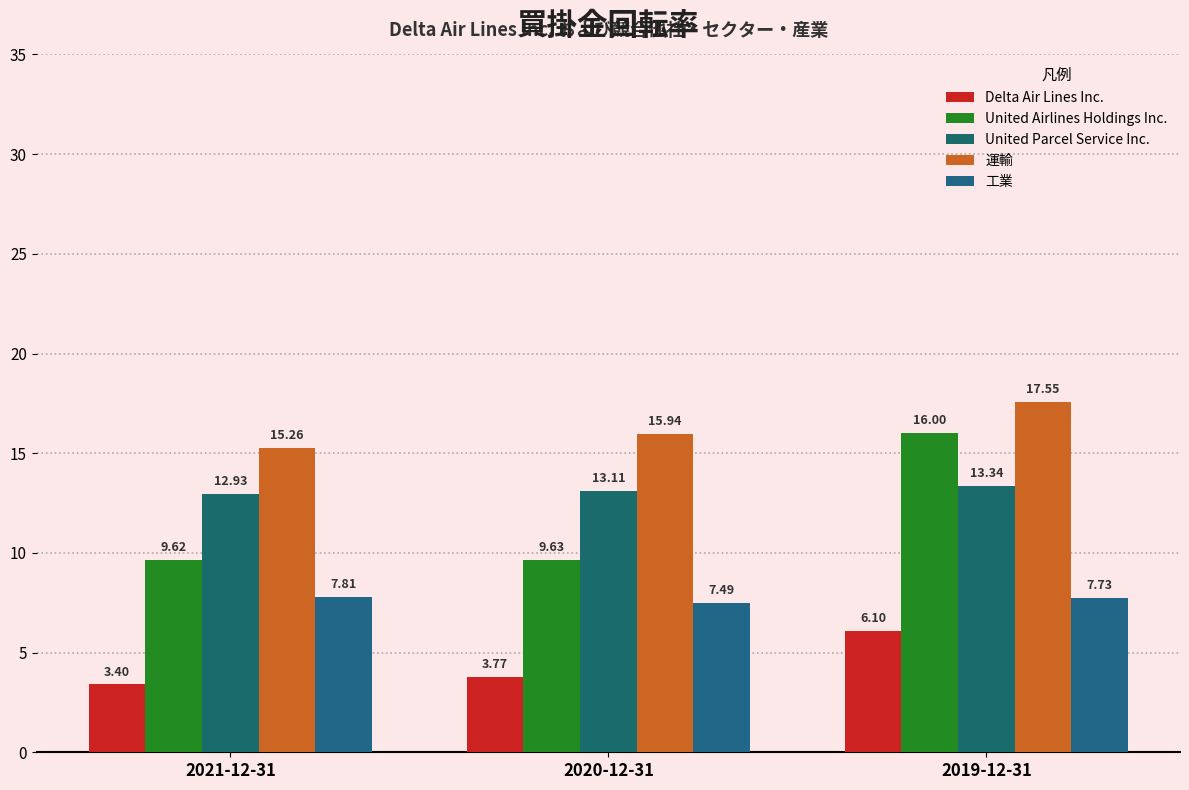

What is the sum of the 工業 values at 2021-12-31 and 2019-12-31?

15.5